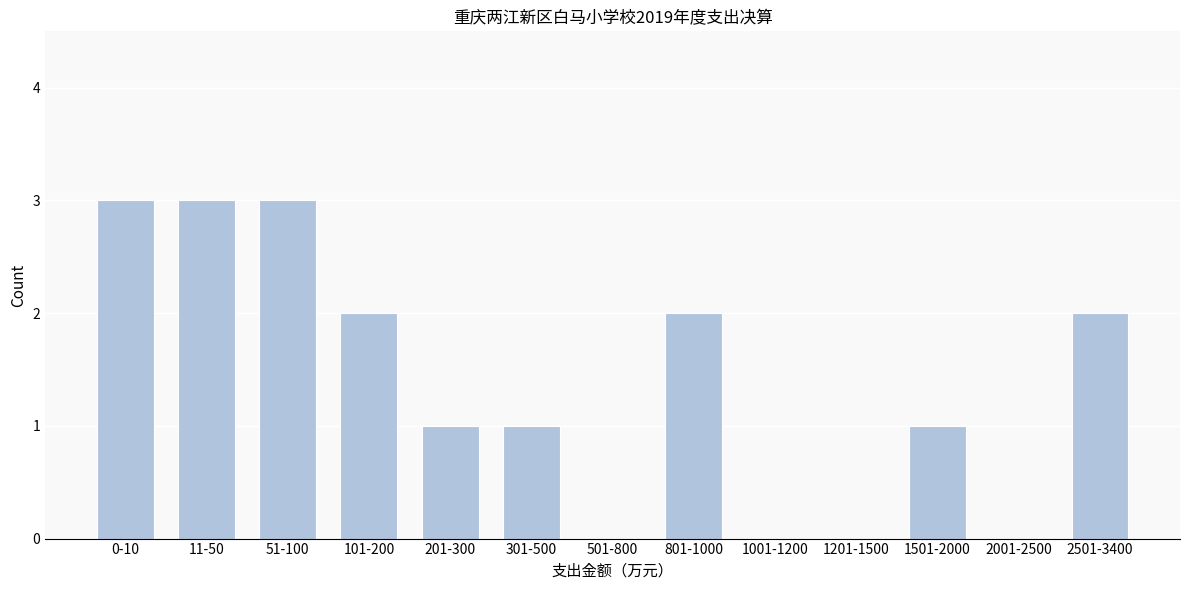

Reading left to right, list all the values displayed in this chart.

0-10=3	11-50=3	51-100=3	101-200=2	201-300=1	301-500=1	501-800=0	801-1000=2	1001-1200=0	1201-1500=0	1501-2000=1	2001-2500=0	2501-3400=2